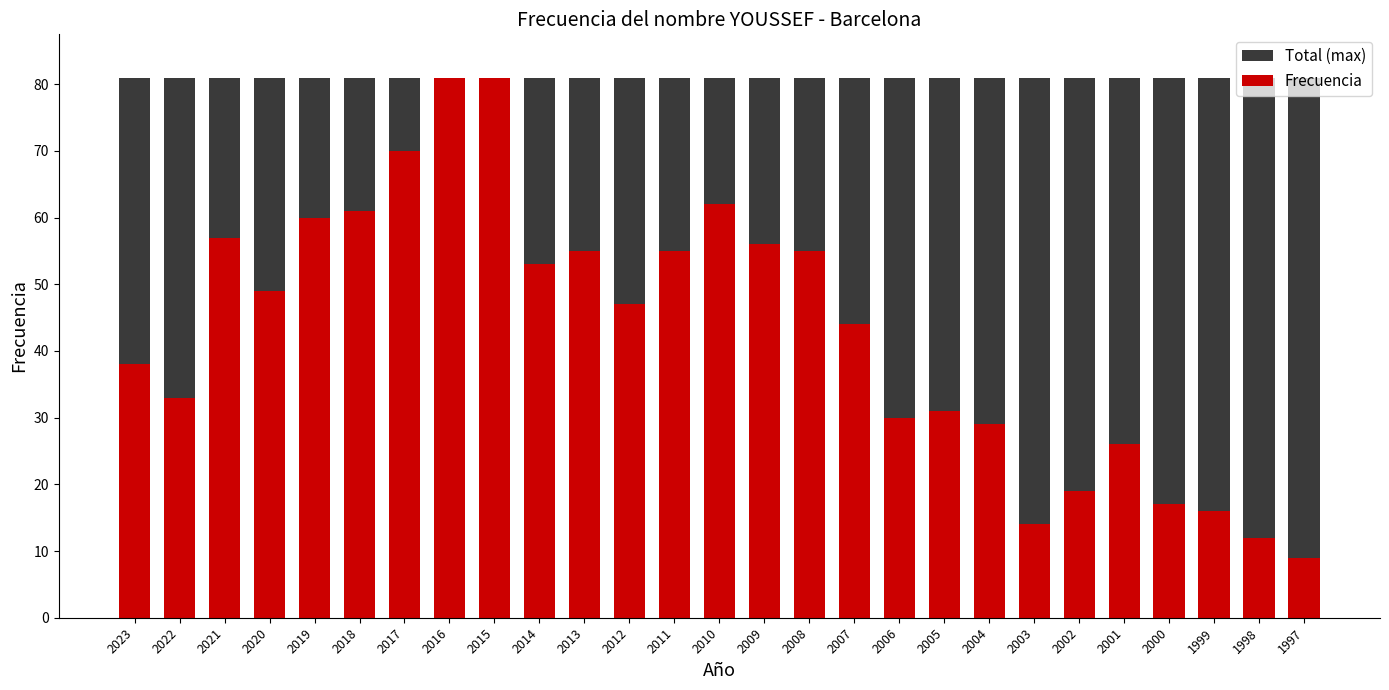

Are the bars horizontal?

No